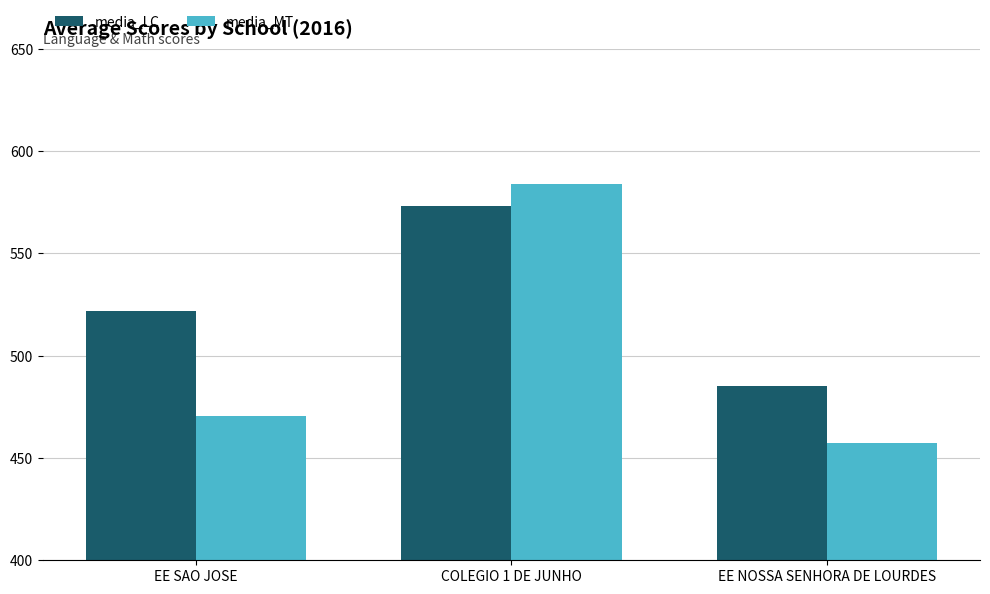

How many data points in media_MT are above 470?

2